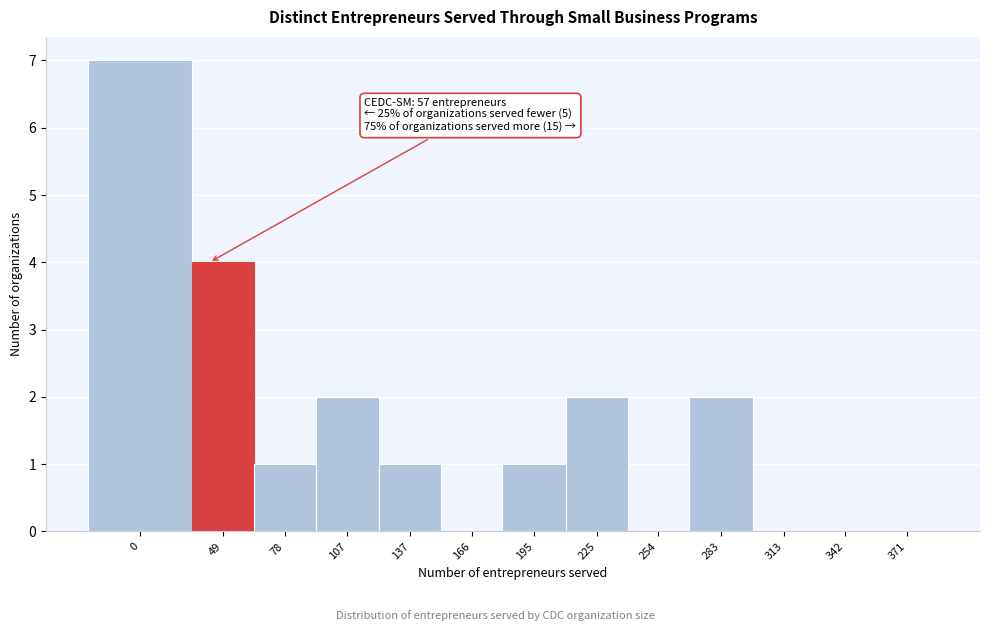

Reading left to right, list all the values displayed in this chart.

0=7	49=4	78=1	107=2	137=1	166=0	195=1	225=2	254=0	283=2	313=0	342=0	371=0